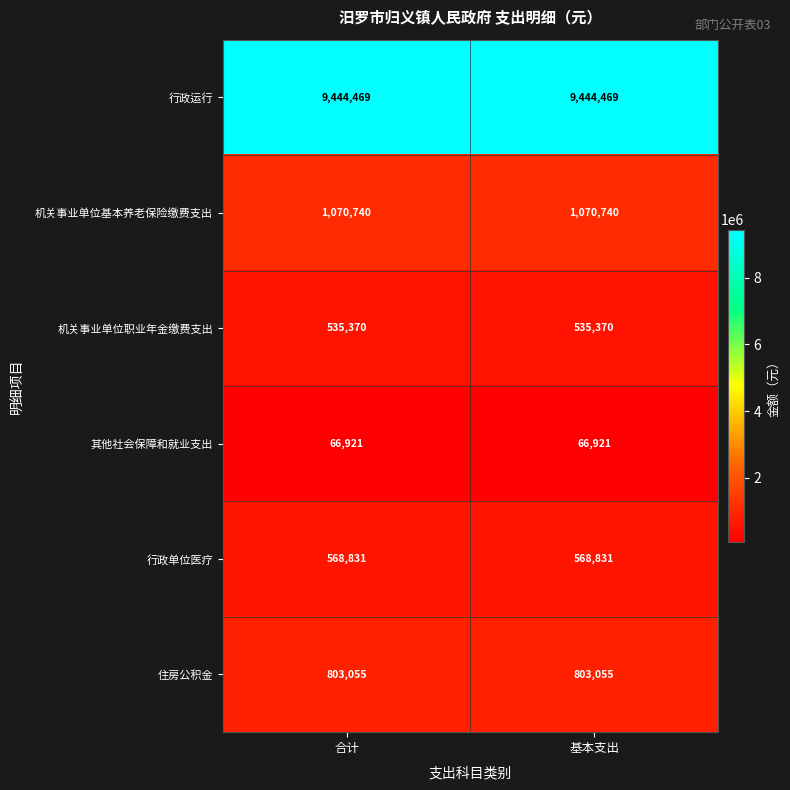

What is the maximum value for 机关事业单位基本养老保险缴费支出?

1070740